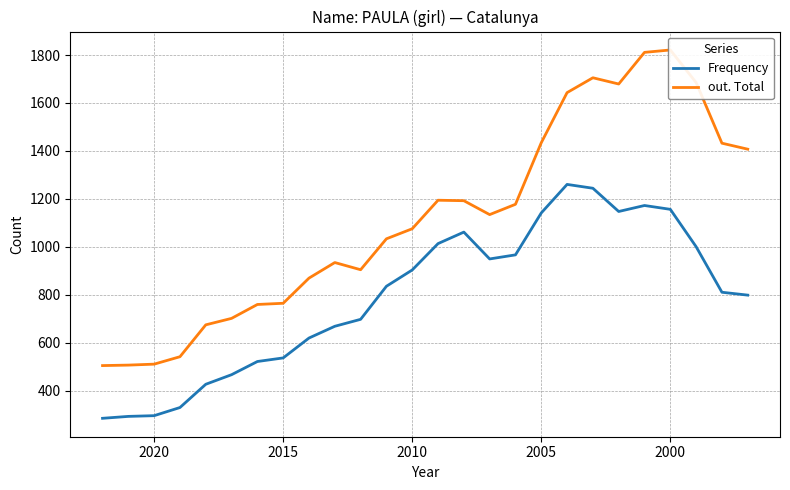

How many lines are shown in the chart?

2